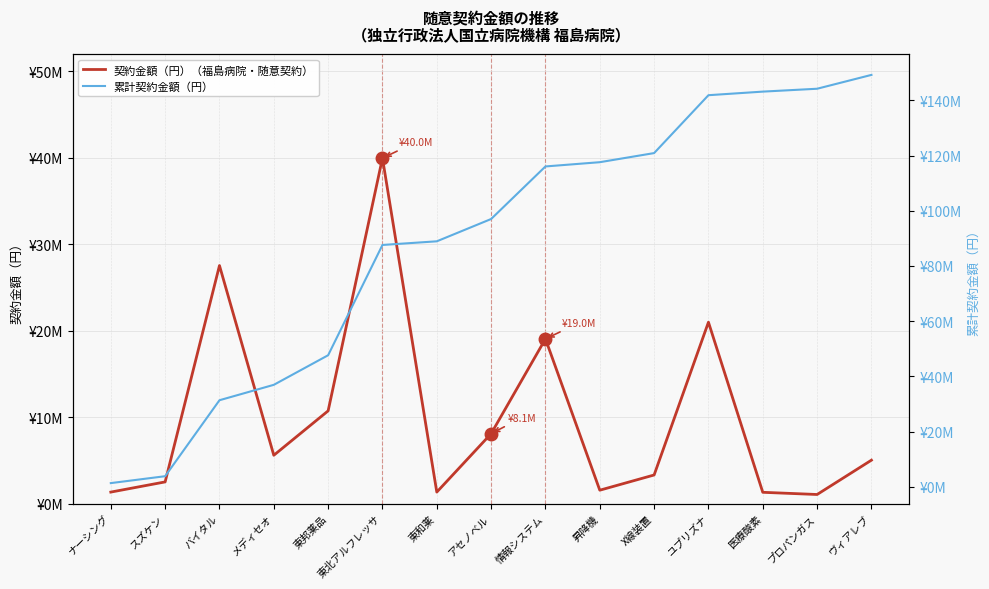

How many lines are shown in the chart?

2